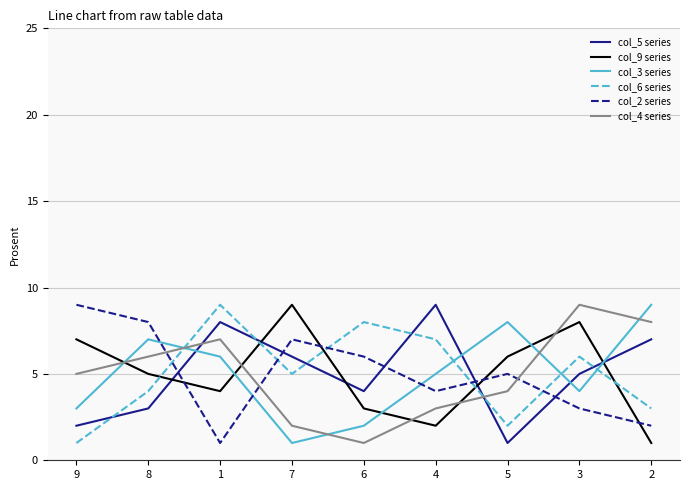

At which category does col_3 series reach its first local peak?

8